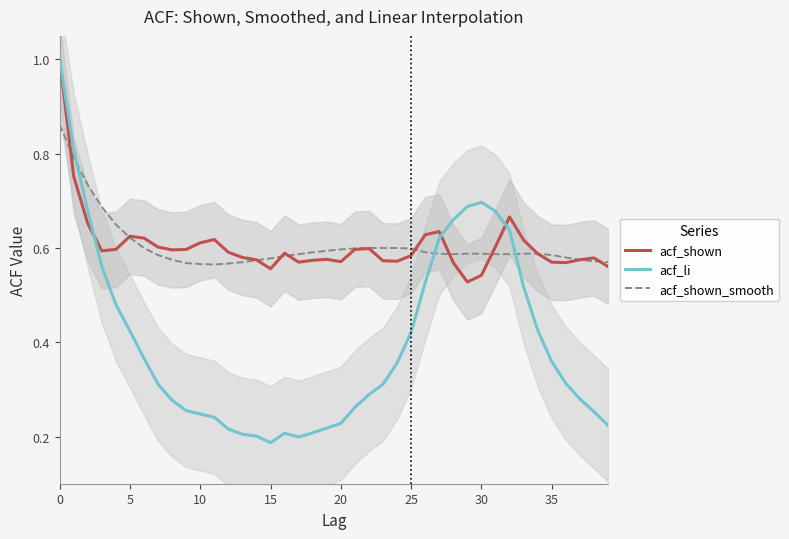

How many times do acf_shown and acf_li cross each other?

3